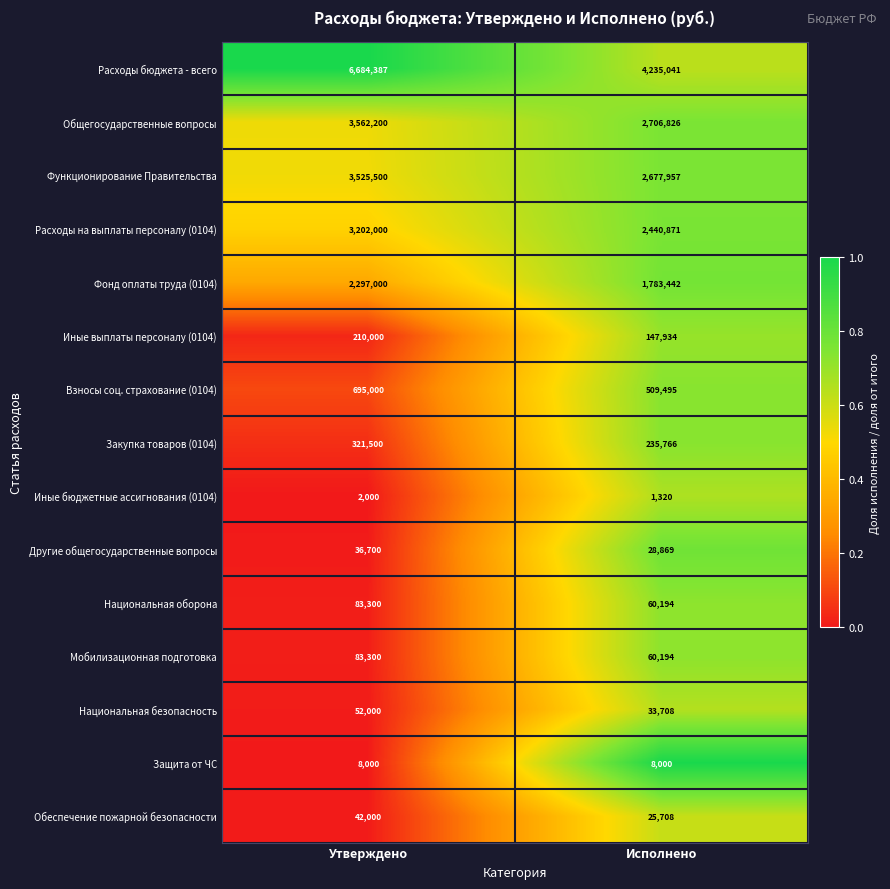

Which series has the largest total across all categories?

Расходы бюджета - всего